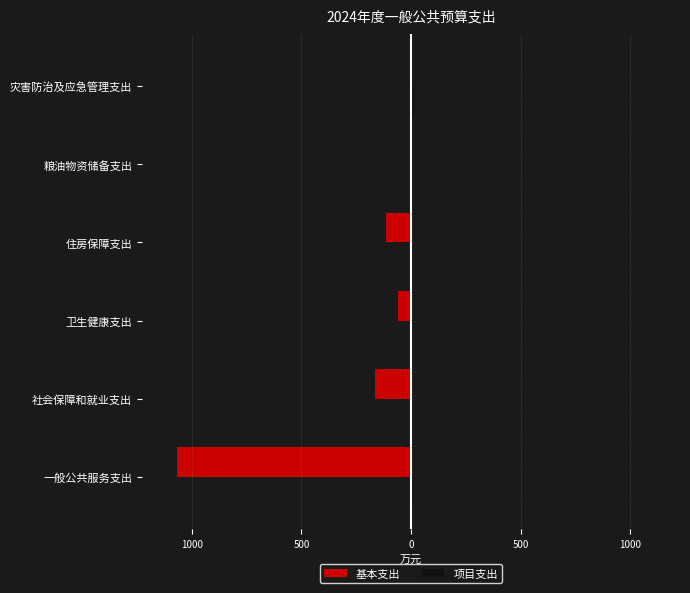

Rank the series by their average value, from highest to lowest.

项目支出, 基本支出